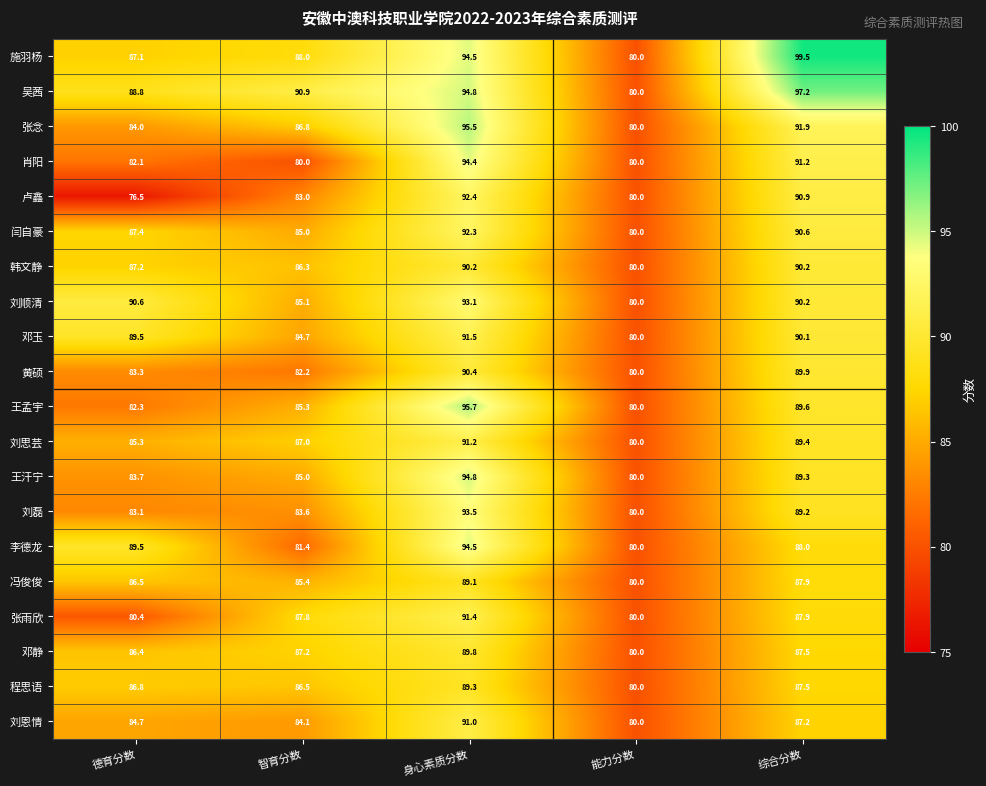

What is the sum of the 刘磊 values at 德育分数 and 智育分数?

166.7